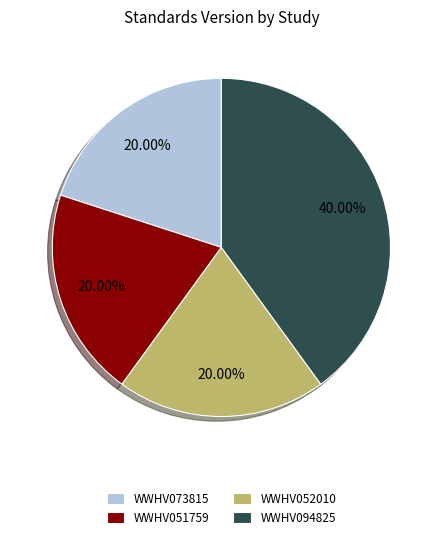

The WWHV051759 slice represents 14% of the pie. True or false?

False